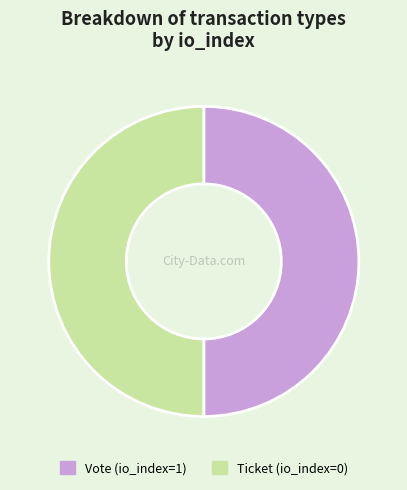

The Ticket (io_index=0) slice represents 64% of the pie. True or false?

False